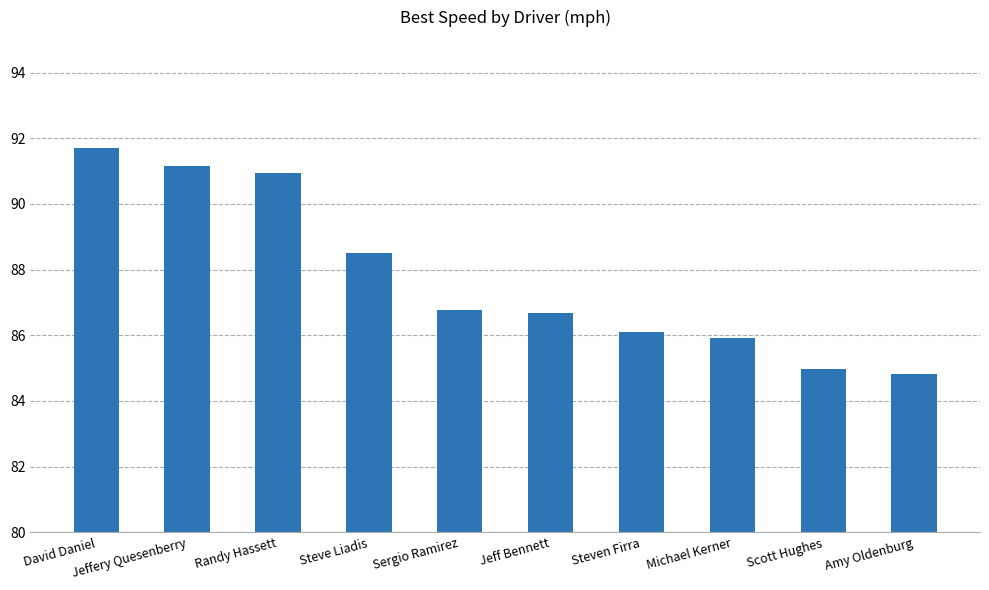

How many categories are shown in the chart?

10